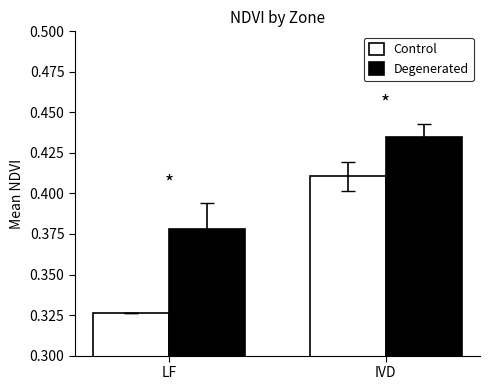

What is the total value across all series at LF?

0.7